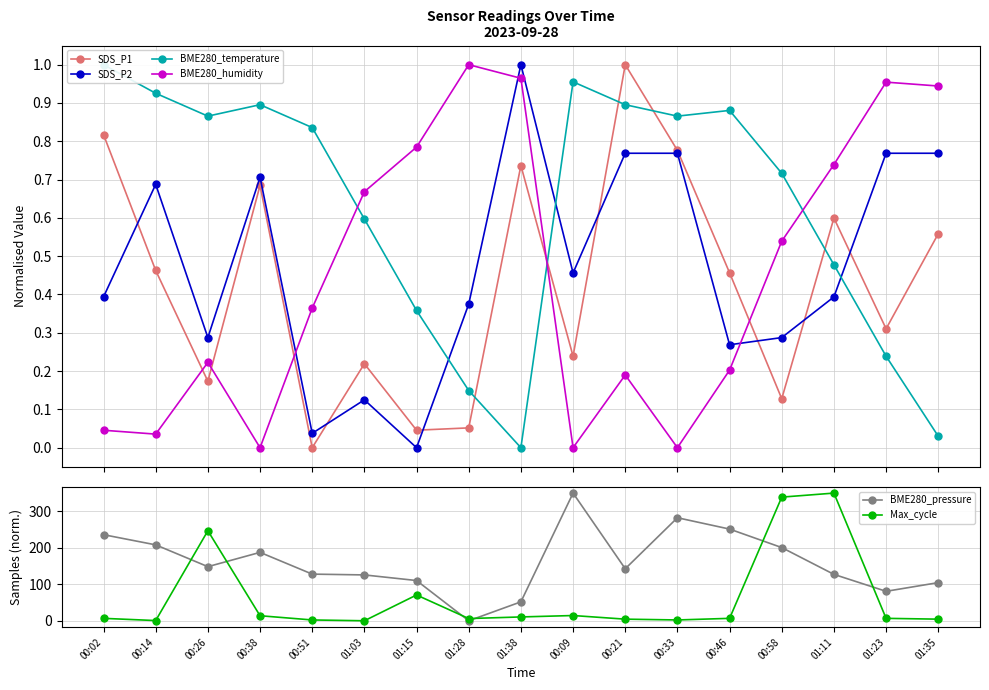

What is the difference between the maximum and second lowest values in the BME280_humidity series?

1.0